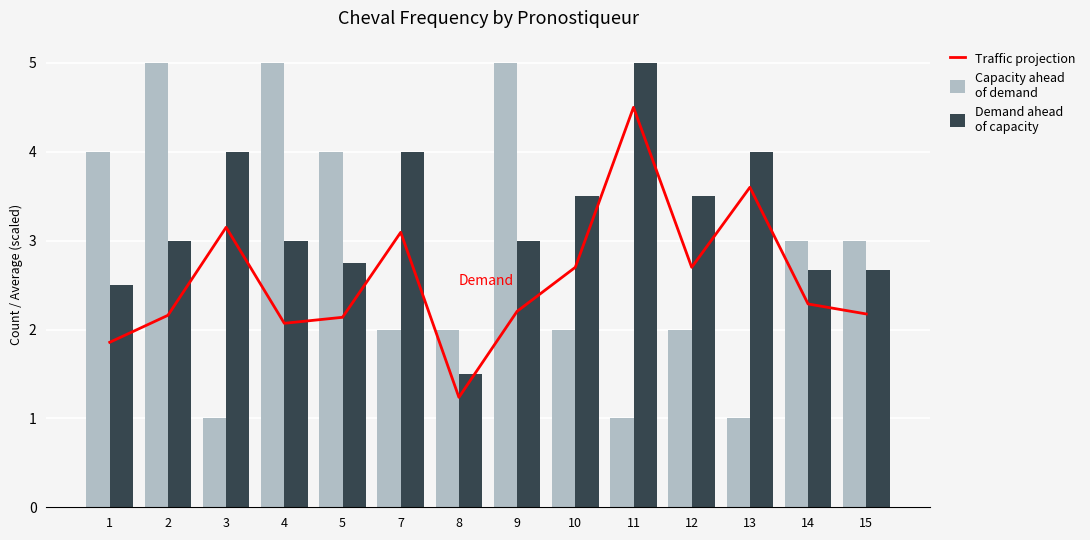

At which label is Demand ahead
of capacity closest to 3?

2